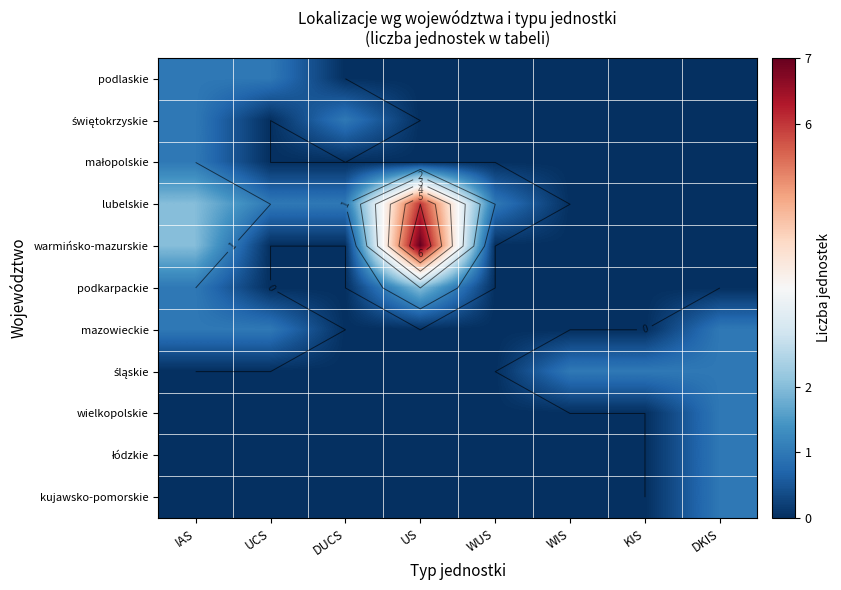

At which label is małopolskie closest to 0?

UCS